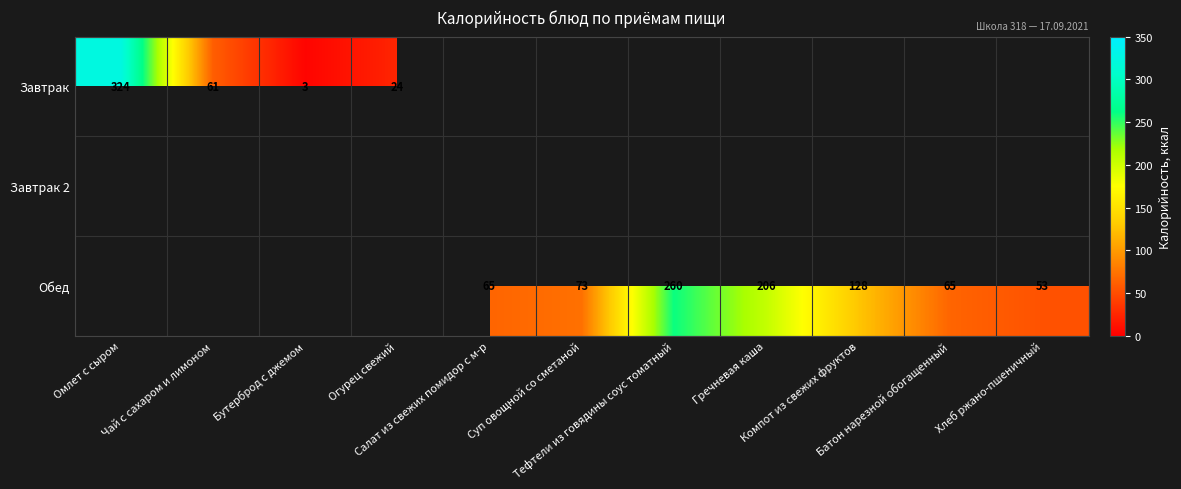

List the labels in order of Завтрак value, largest first.

Омлет с сыром, Чай с сахаром и лимоном, Огурец свежий, Бутерброд с джемом, Салат из свежих помидор с м-р, Суп овощной со сметаной, Тефтели из говядины соус томатный, Гречневая каша, Компот из свежих фруктов, Батон нарезной обогащенный, Хлеб ржано-пшеничный